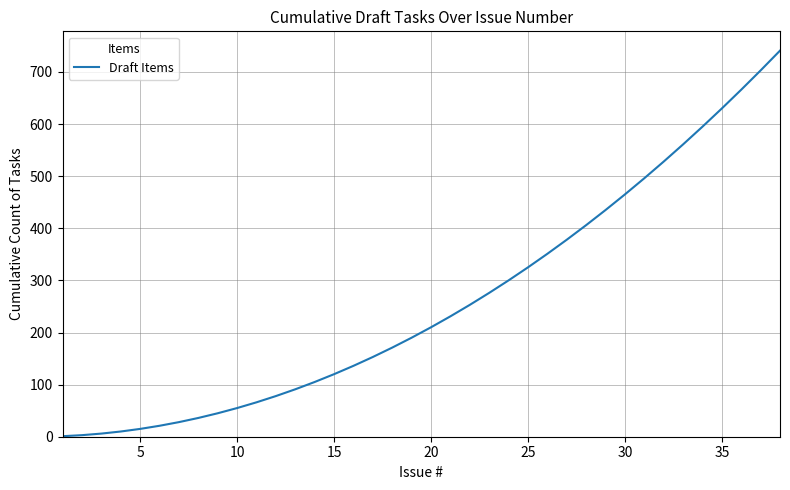

What is the average value?

260